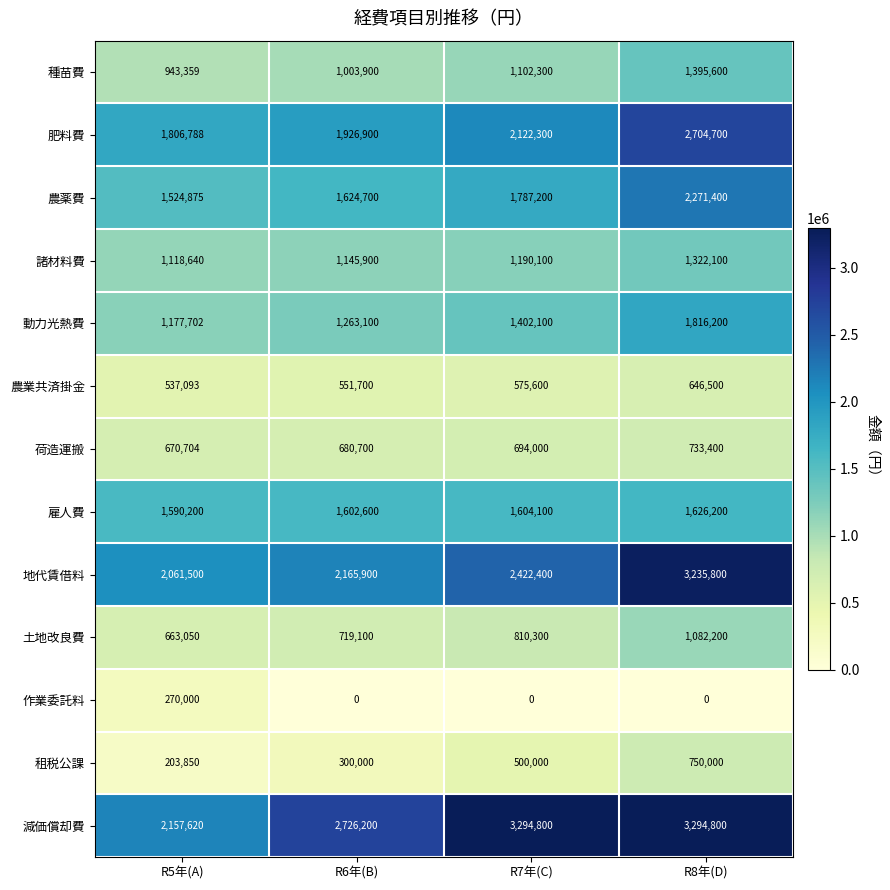

The value of 動力光熱費 at R6年(B) is 857972. True or false?

False